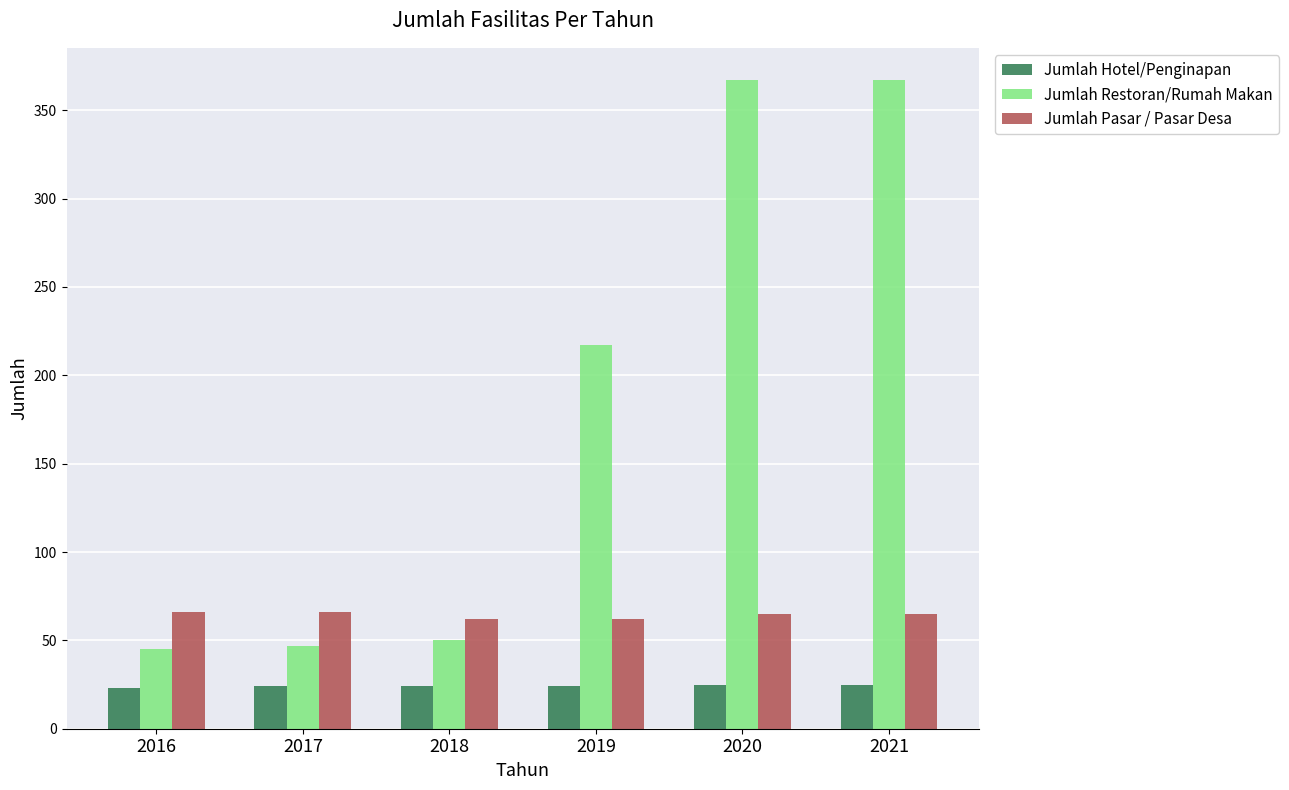

At how many categories does at least one series exceed 179?

3